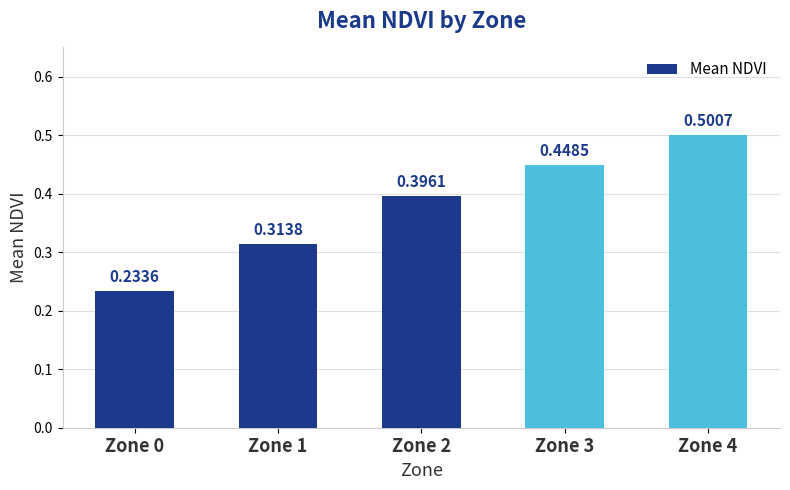

Between Zone 2 and Zone 4, which is larger?

Zone 4